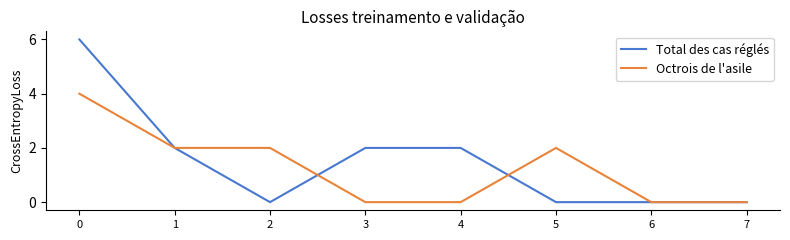

Is the value of Octrois de l'asile at 0 greater than the value of Total des cas réglés at 5?

Yes